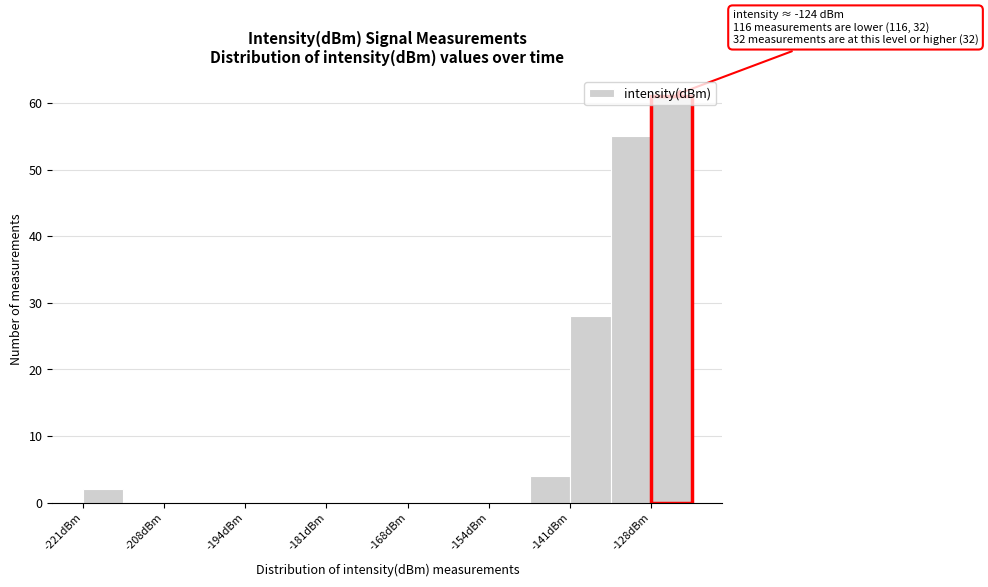

Read against the x-axis, roughly where is the centre of the tallest bar?

-124